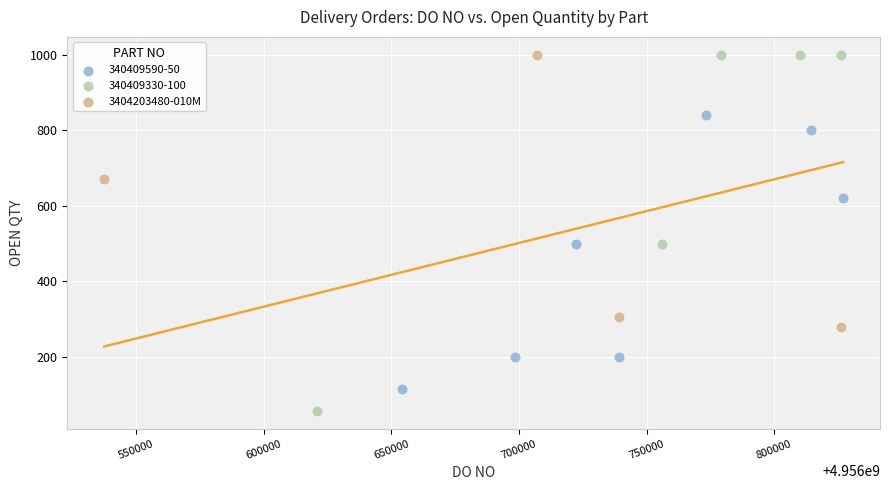

Which series contains the lowest Y value?

340409330-100